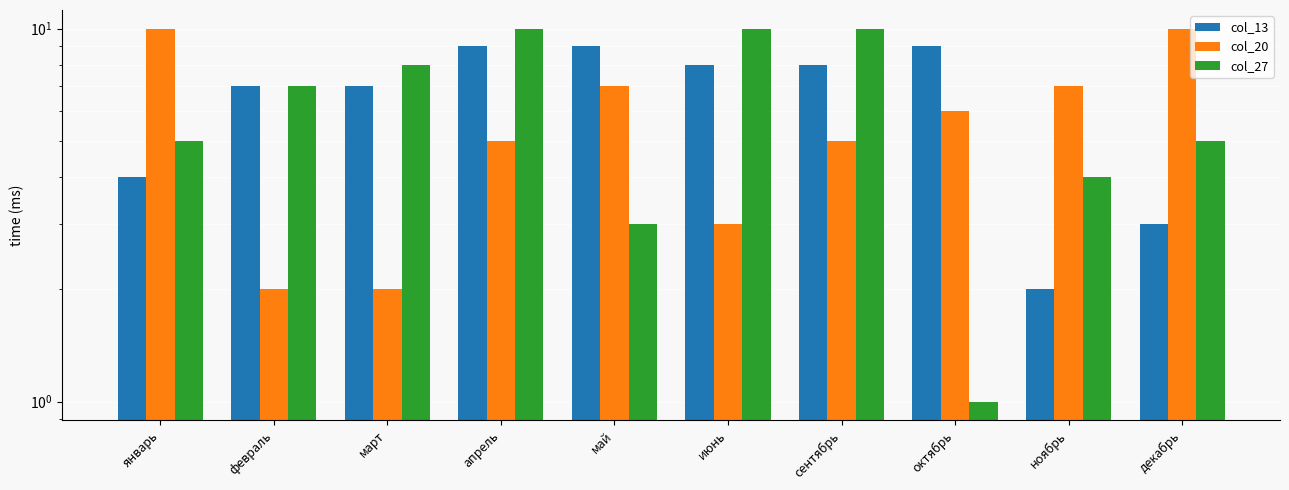

What is the label of the 3rd bar from the left?

март